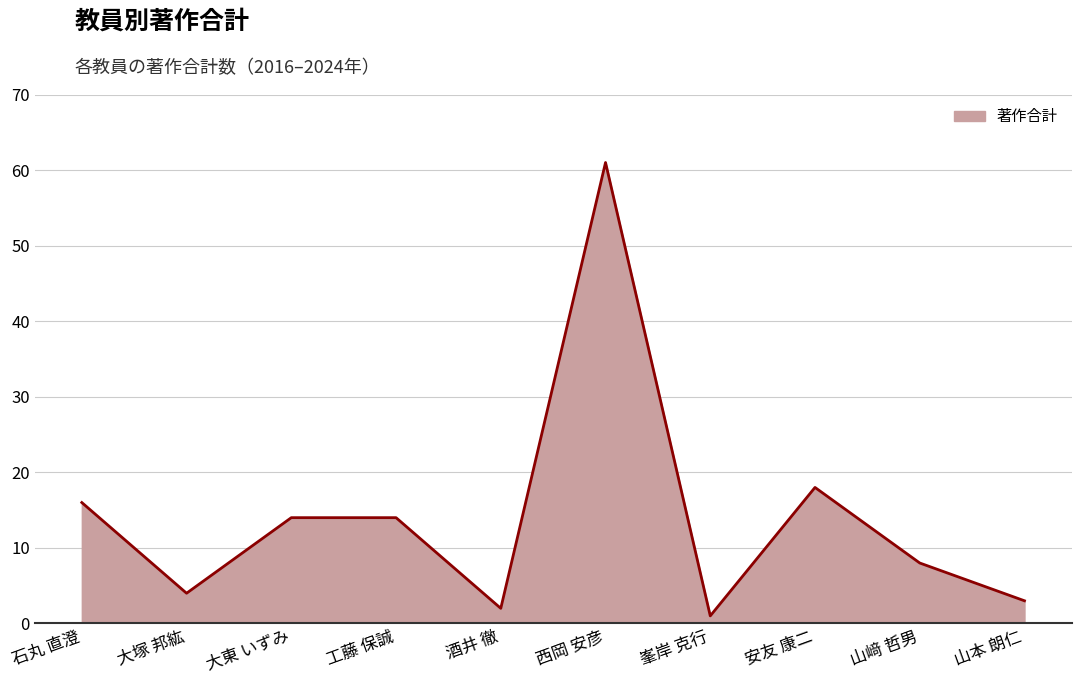

Reading left to right, what are all the values shown in this chart?

石丸 直澄=16	大塚 邦紘=4	大東 いずみ=14	工藤 保誠=14	酒井 徹=2	西岡 安彦=61	峯岸 克行=1	安友 康二=18	山﨑 哲男=8	山本 朗仁=3